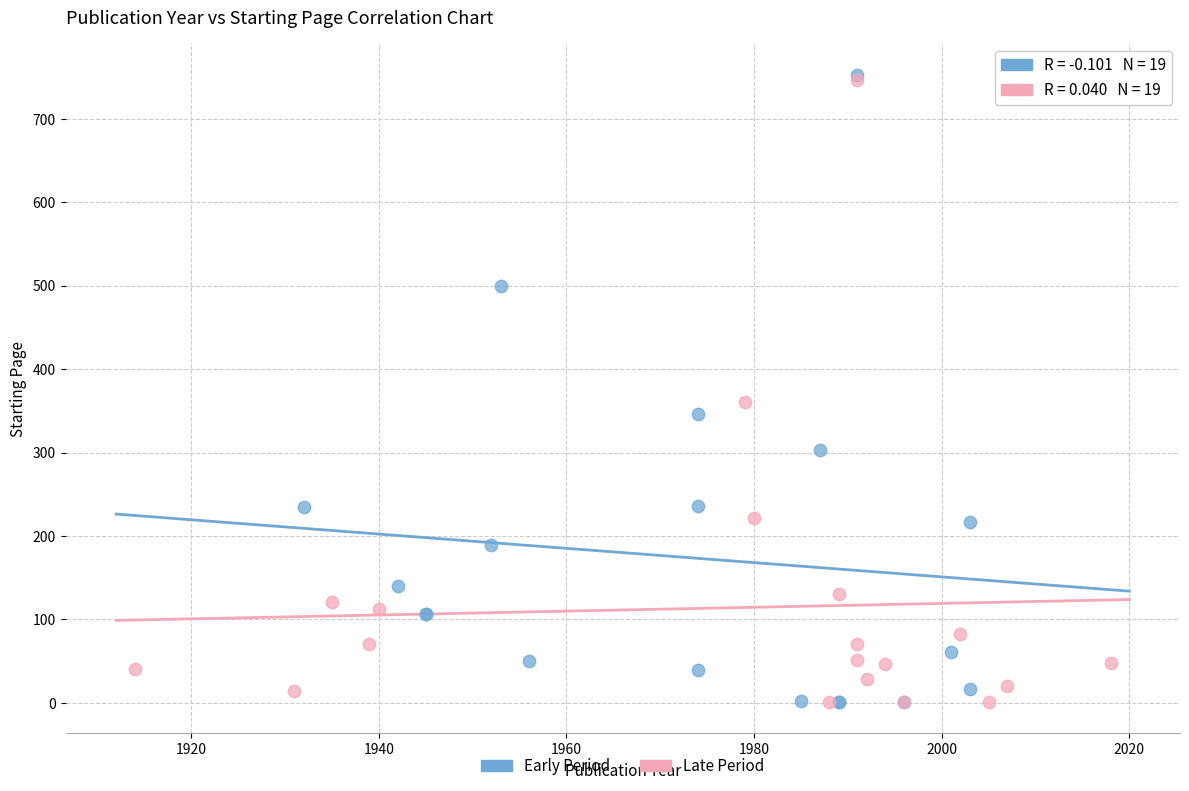

What are all the series names shown in the legend?

Early Period, Late Period